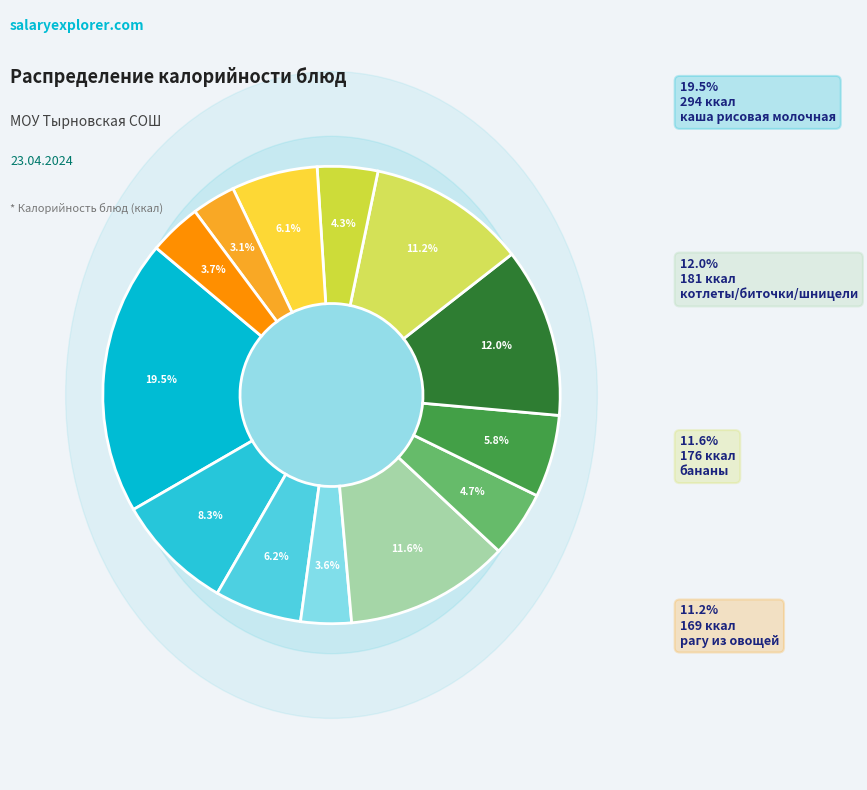

To the nearest percent, what percentage of the pie is каша рисовая молочная?

19%